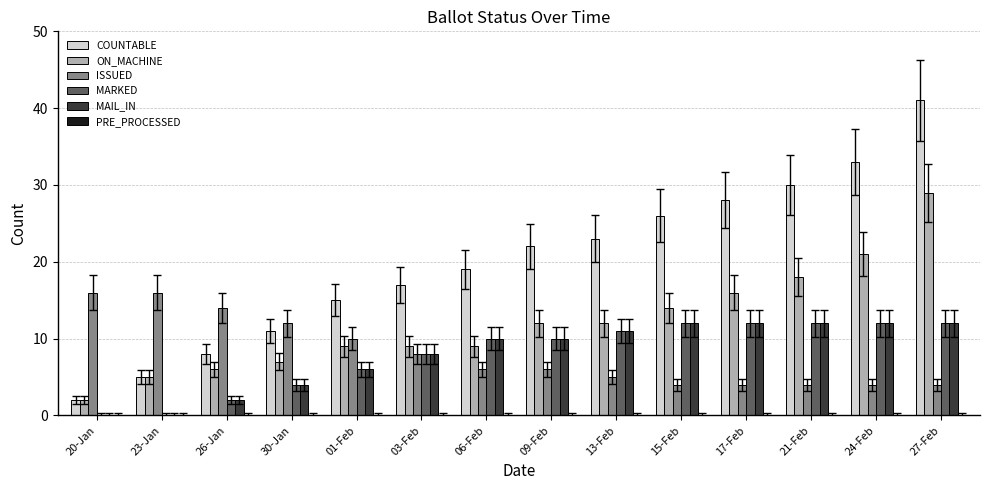

The COUNTABLE series shows 28 at 17-Feb. True or false?

True